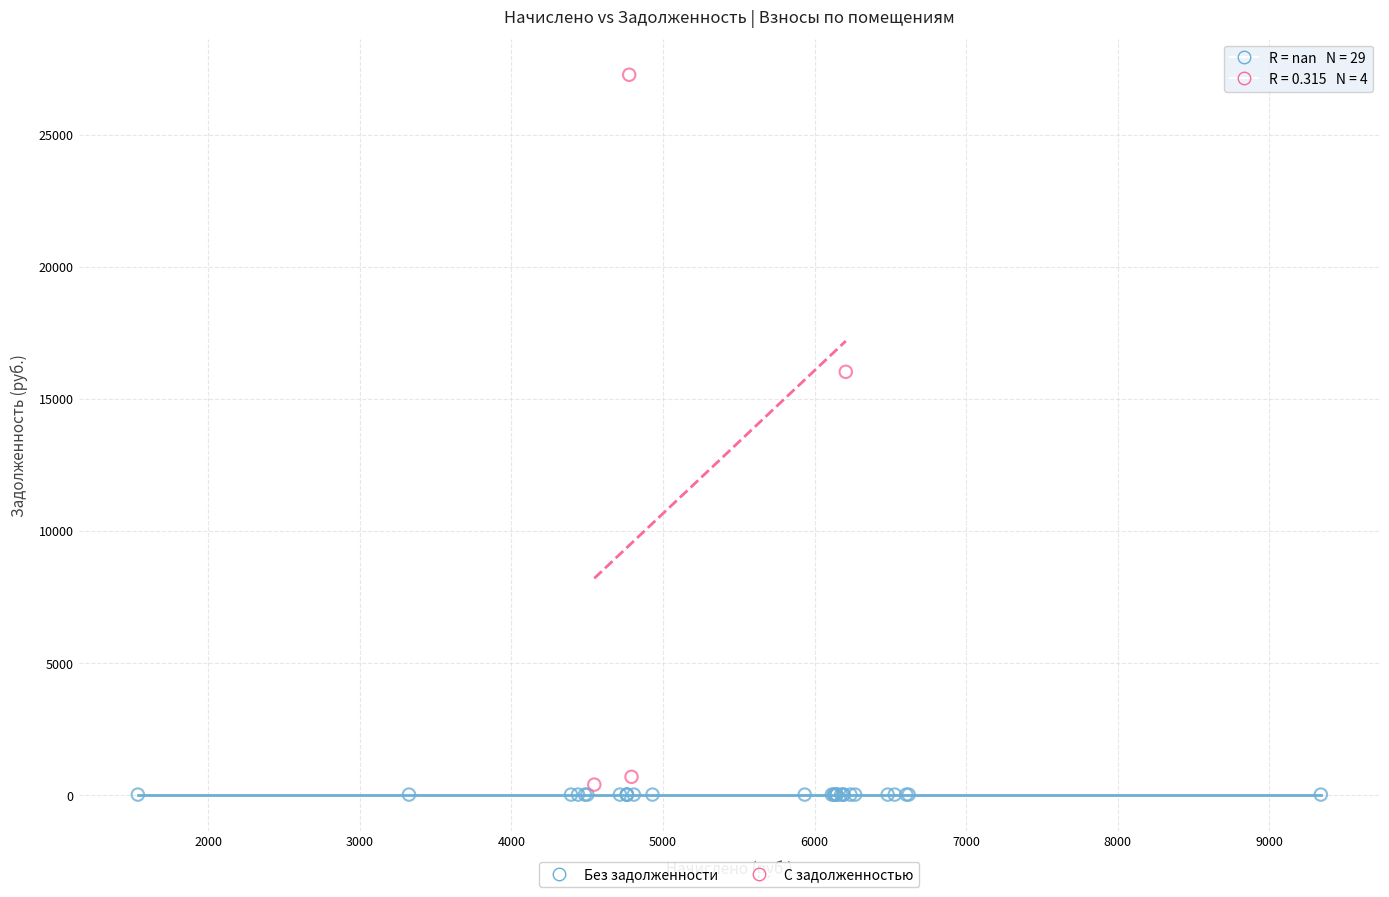

Which series reaches the maximum Y coordinate?

С задолженностью